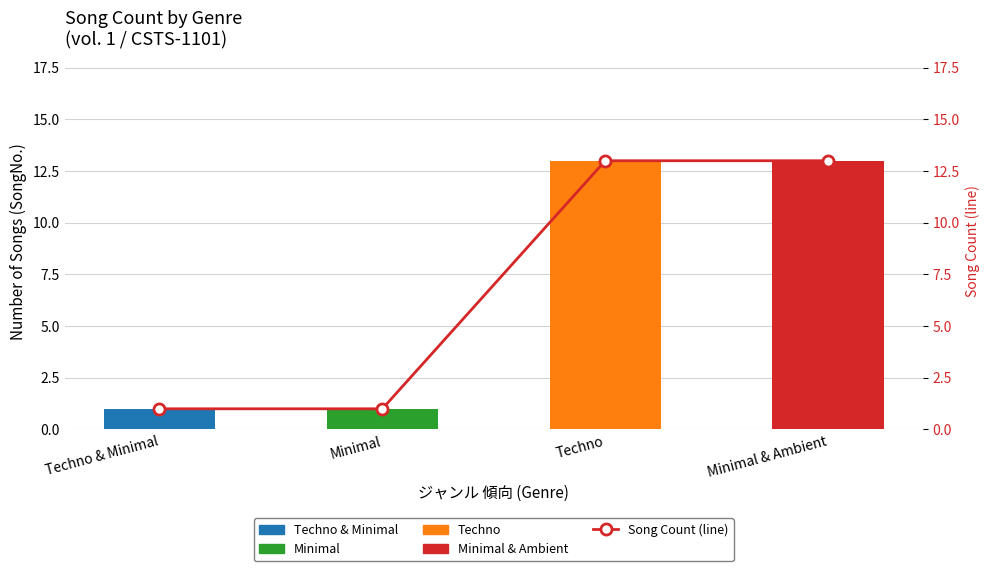

What is the value of the 1st bar from the left?

1